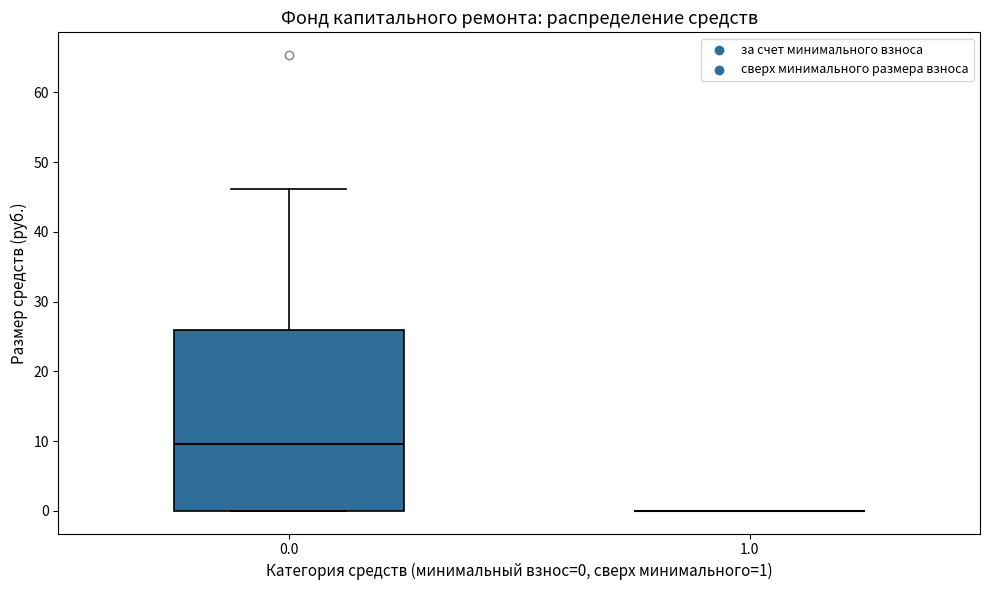

Which box is the tallest, from its lower edge to its upper edge?

0.0